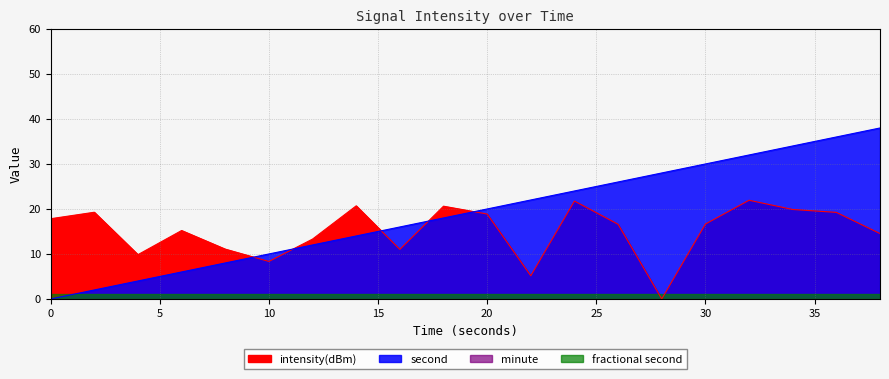

What is the sum of the intensity(dBm) values at 18 and 0?

38.4